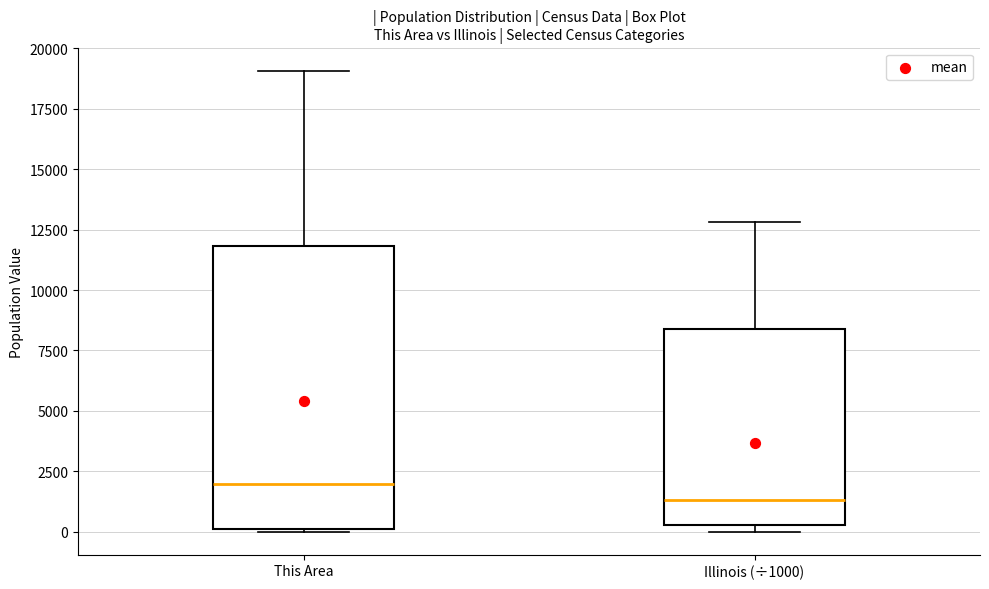

Reading left to right, transcribe this box plot: for each box, give where its median line is, the range the box spans, and where its two whiskers end, as read against the y-axis. The values are not printed on the chart, so give them approximately, as read against the axis.

This Area: median 2000, box 0 to 12000, whiskers 0 to 19000
Illinois (÷1000): median 1500, box 500 to 8500, whiskers 0 to 13000